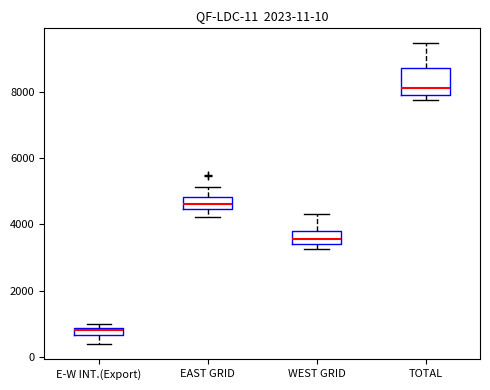

Comparing the boxes themselves (not the whiskers), which one is the tallest?

TOTAL